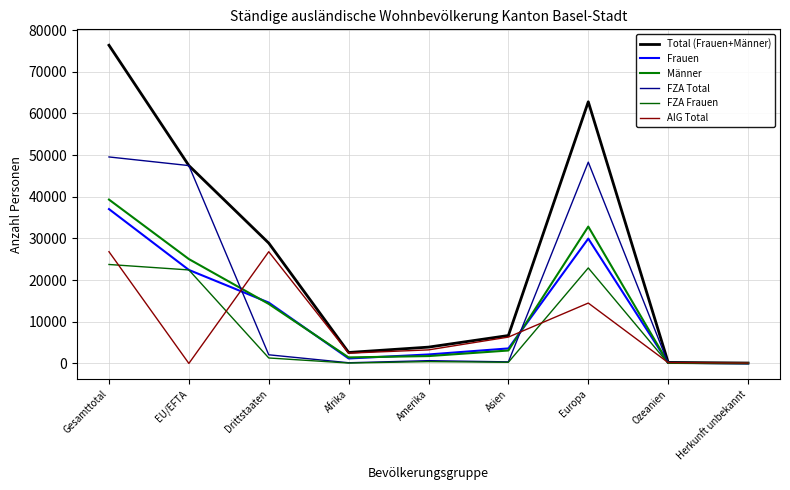

What is the difference between the maximum and second lowest values in the FZA Total series?

49520